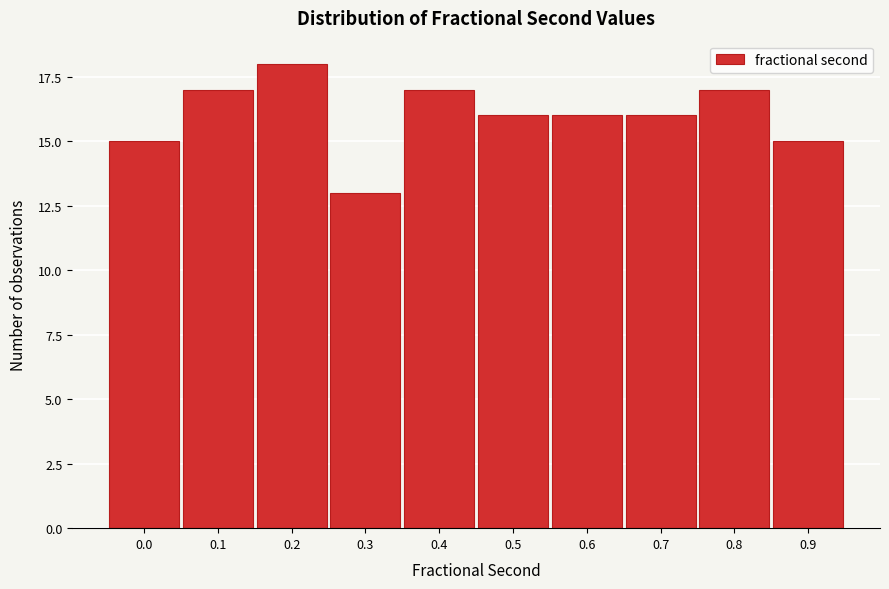

Reading right to left, list all the values displayed in this chart.

15	17	16	16	16	17	13	18	17	15